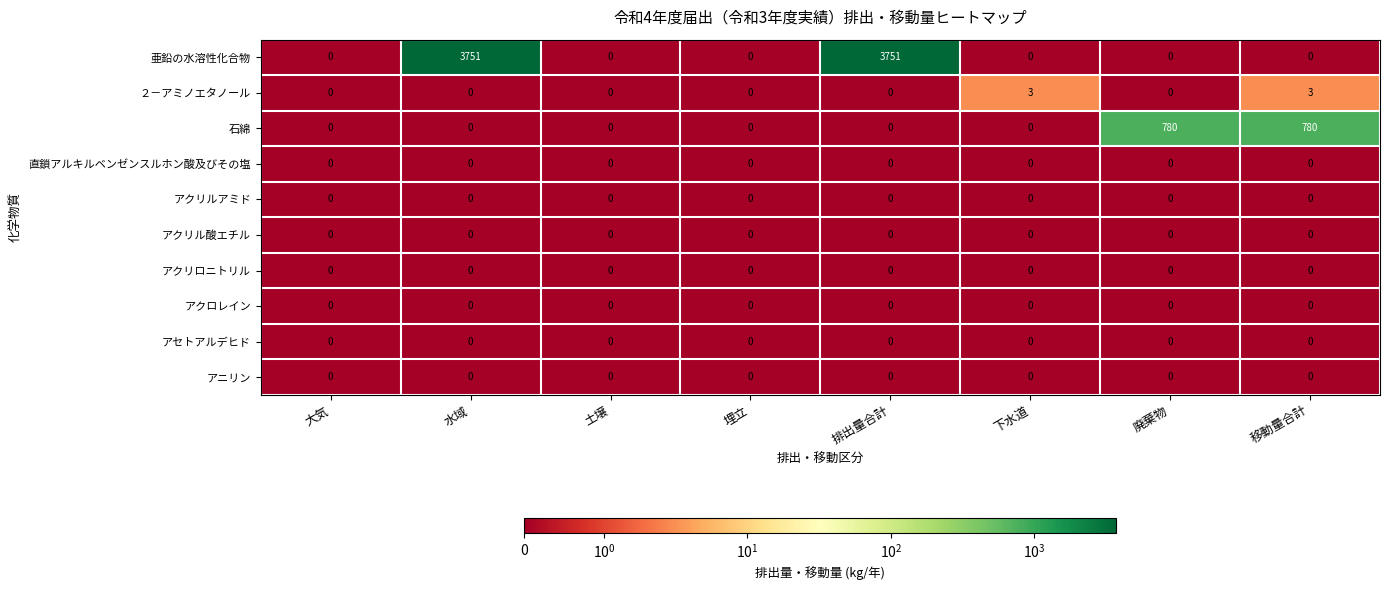

Which series has the largest total across all categories?

亜鉛の水溶性化合物